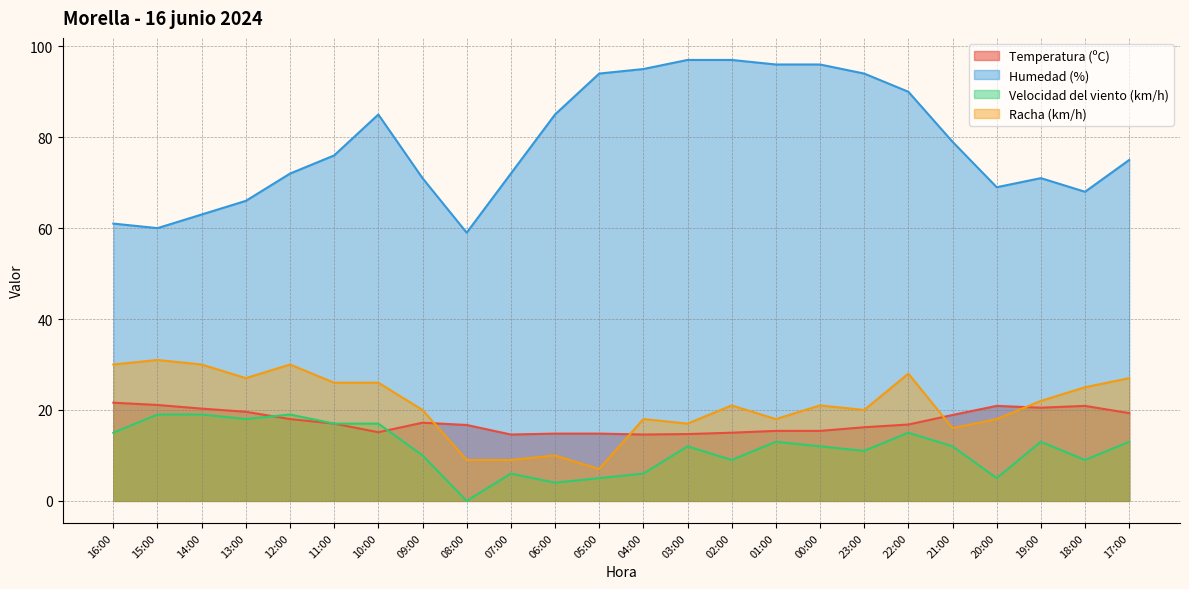

Does the chart display data point markers on the line(s)?

No